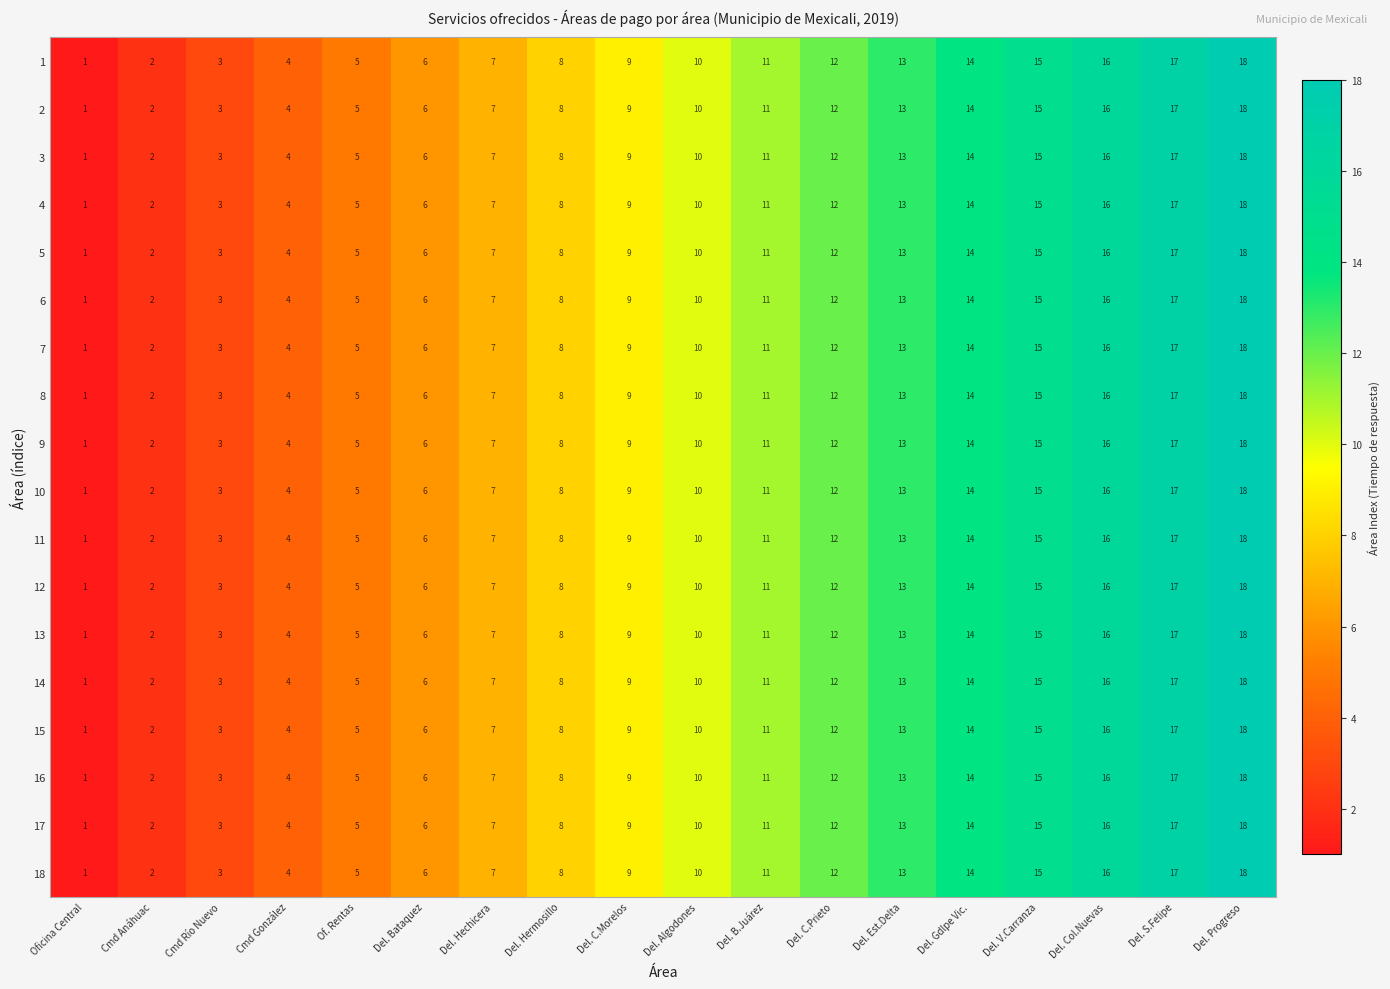

What is the sum of all 4 values?

171